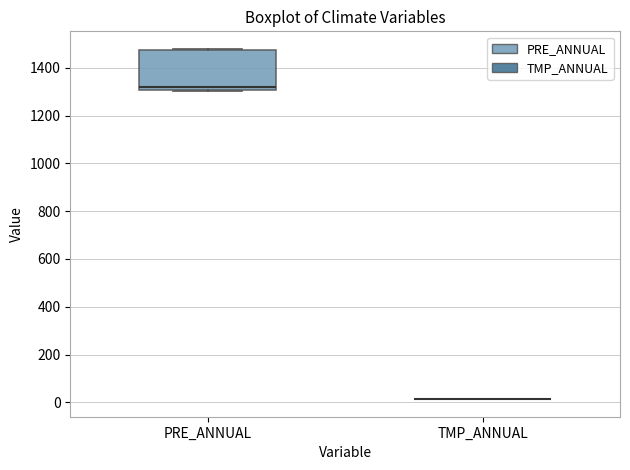

Comparing the boxes themselves (not the whiskers), which one is the tallest?

PRE_ANNUAL